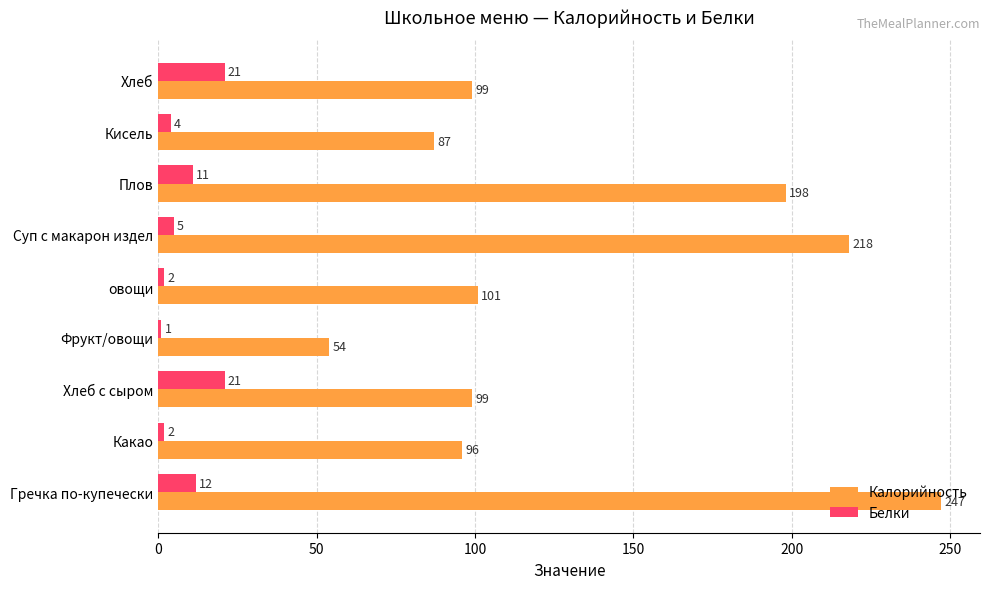

What is the difference between the maximum and second lowest values in the Калорийность series?

160